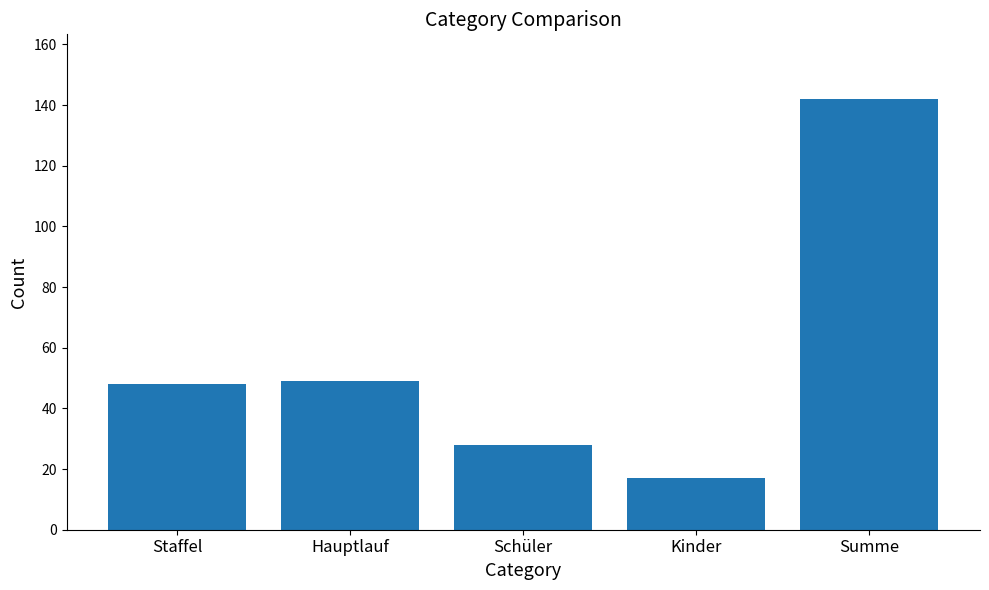

The chart shows a value of 21 at Staffel. True or false?

False